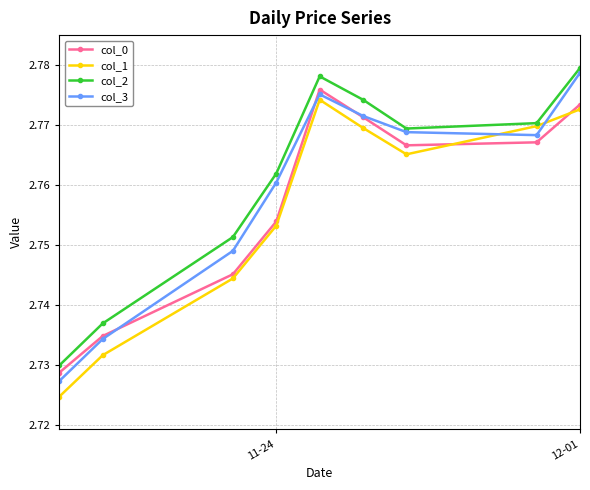

Is the value of col_2 at 11-24 greater than the value of col_1 at 11-24?

Yes